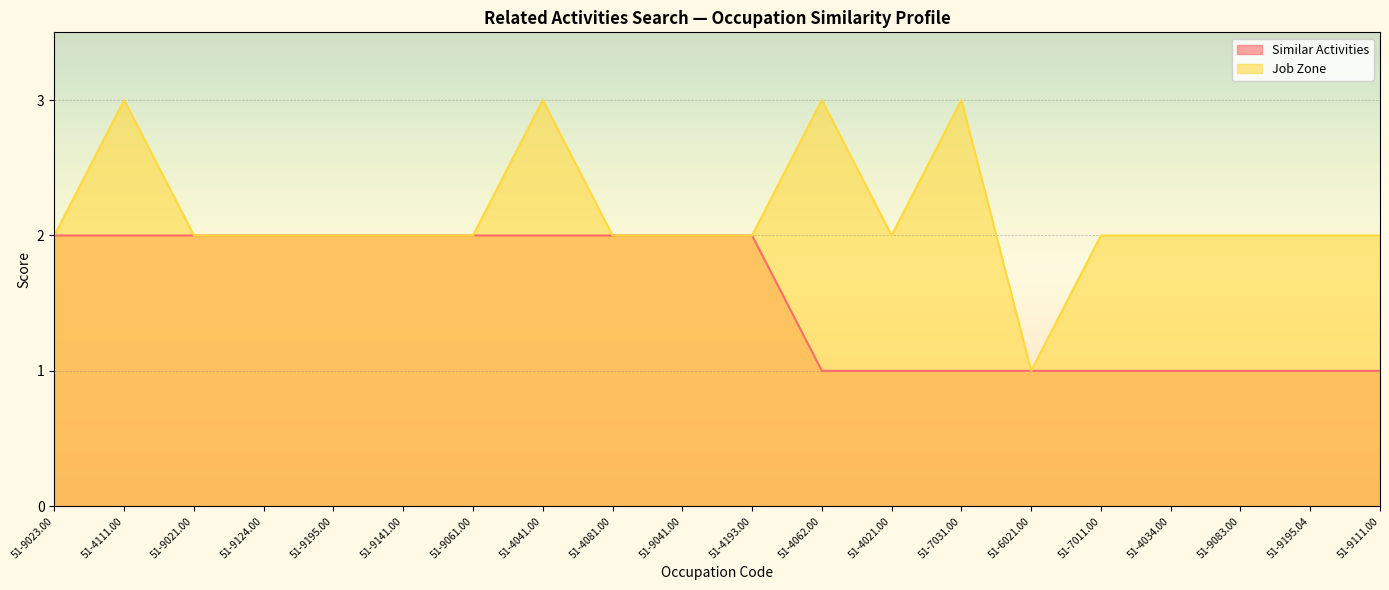

Where is the first local maximum for Job Zone?

51-4111.00